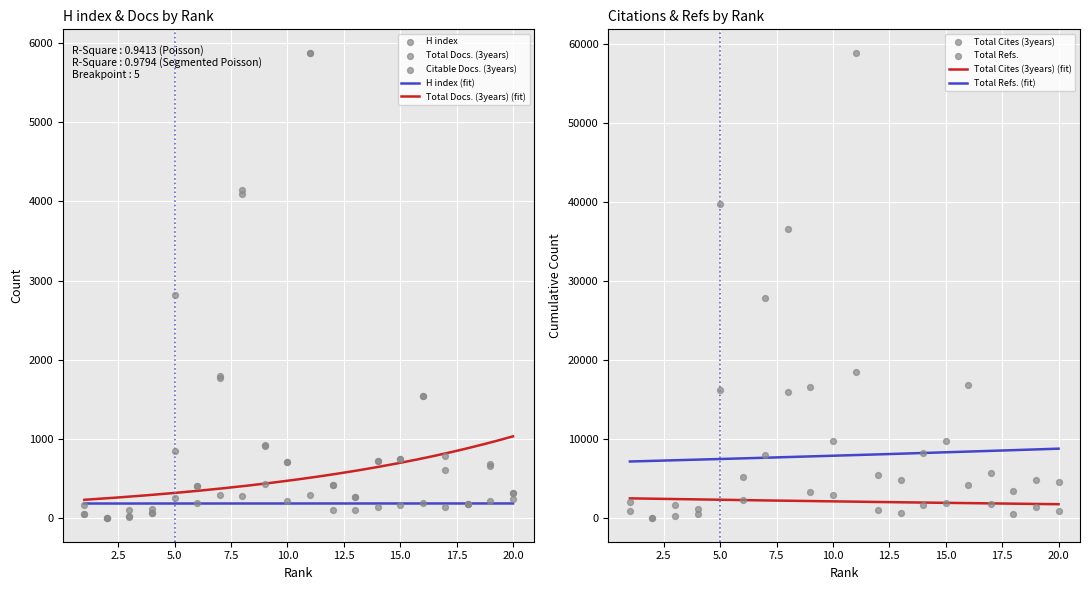

Which series has the widest spread of Y values?

Total Refs.